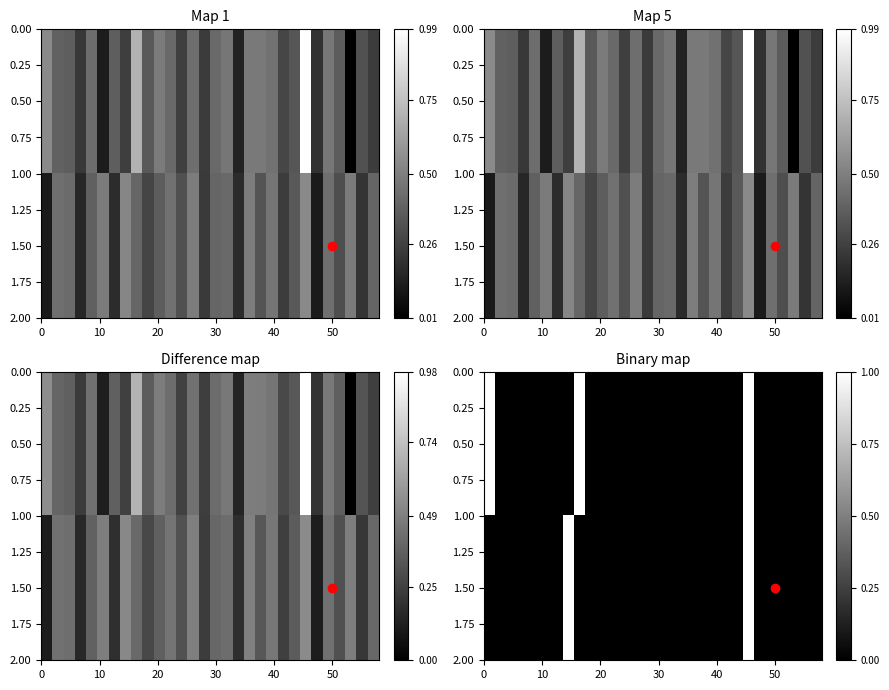

How many values in the row_0 series exceed 0?

3